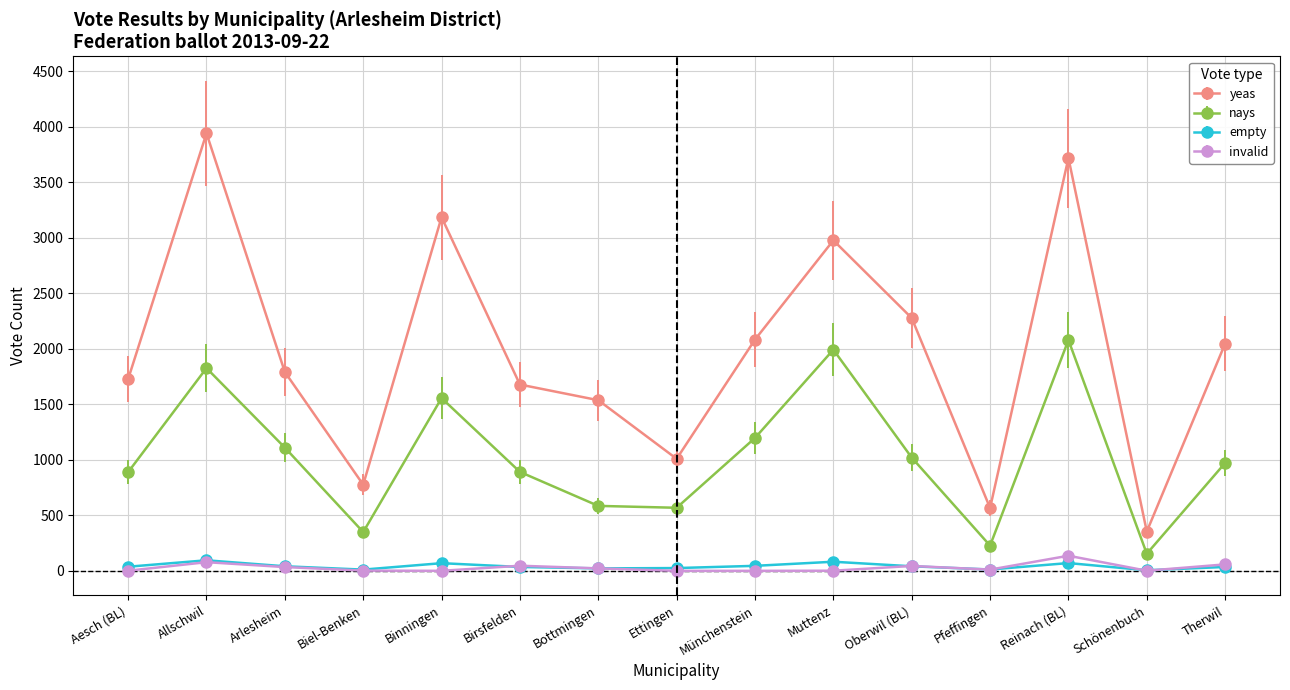

What is the label of the 9th point from the left?

Münchenstein